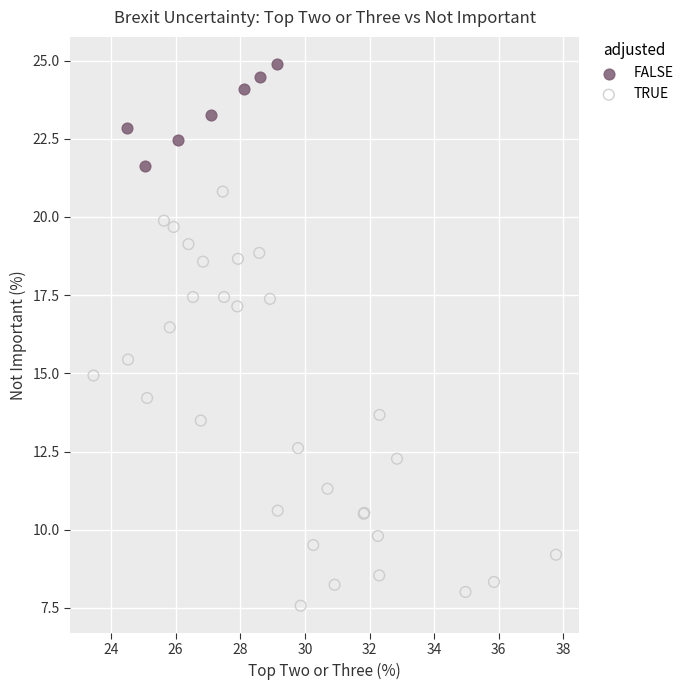

What are all the series names shown in the legend?

FALSE, TRUE